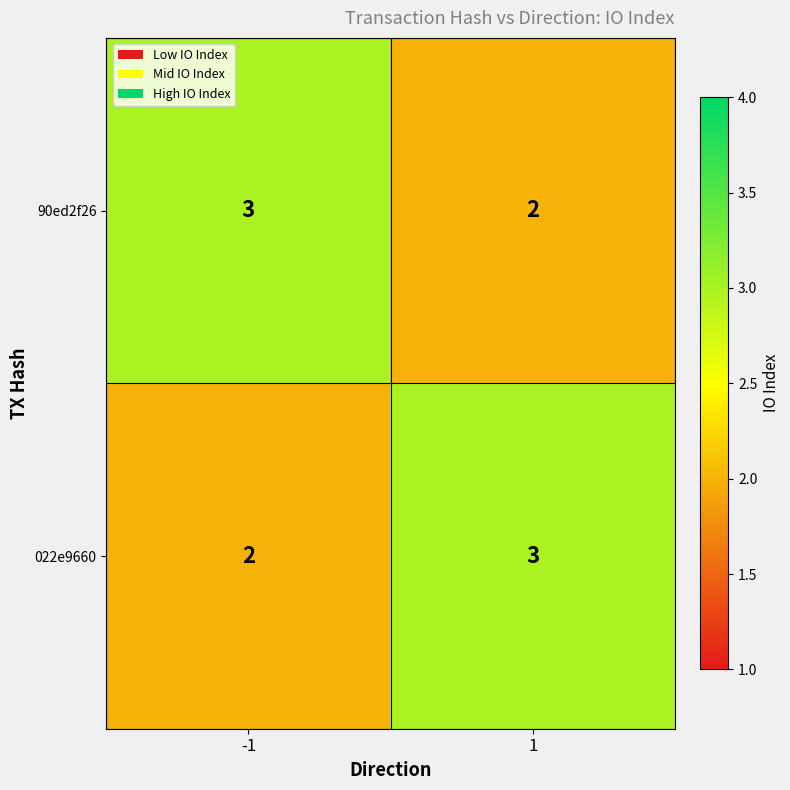

What is the sum of all 022e9660 values?

5